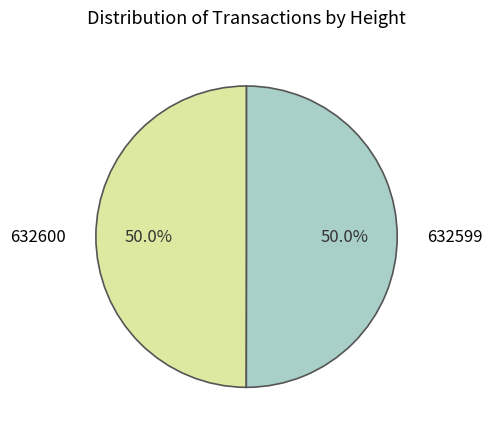

Is it true that 632599 is 50% of the pie?

True